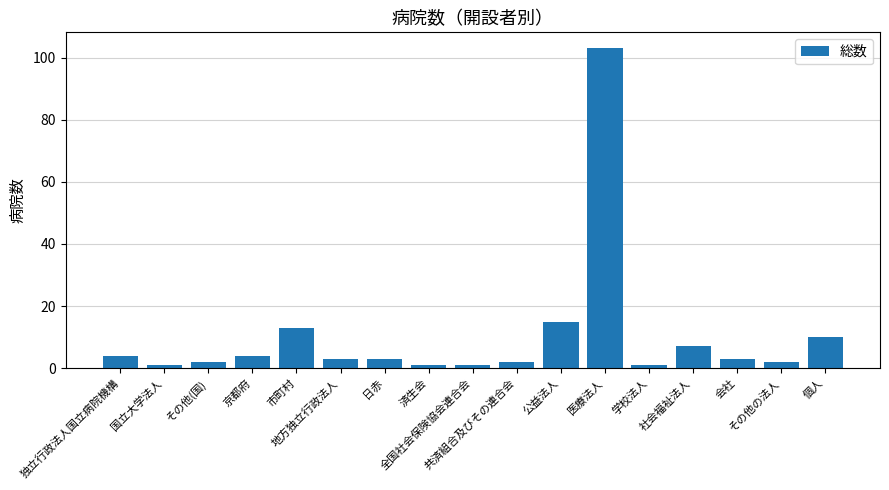

What is the difference between the values at その他の法人 and 市町村?

11